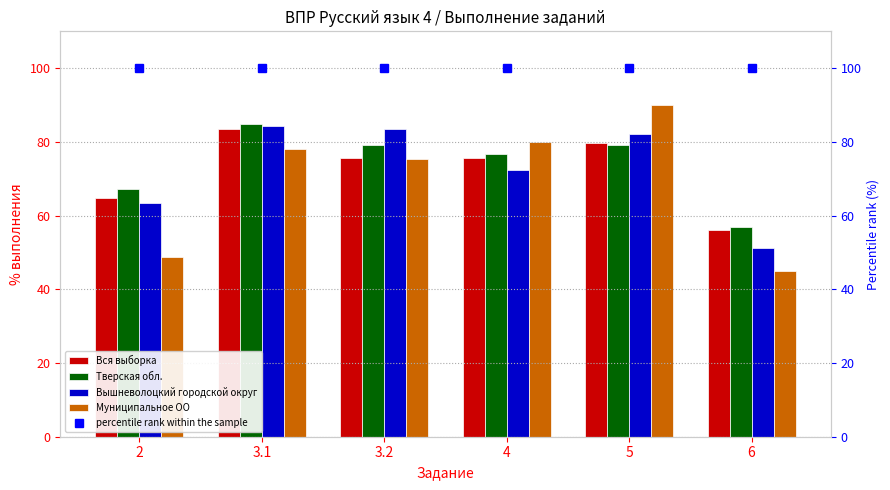

At which label does Муниципальное ОО first exceed 78?

4